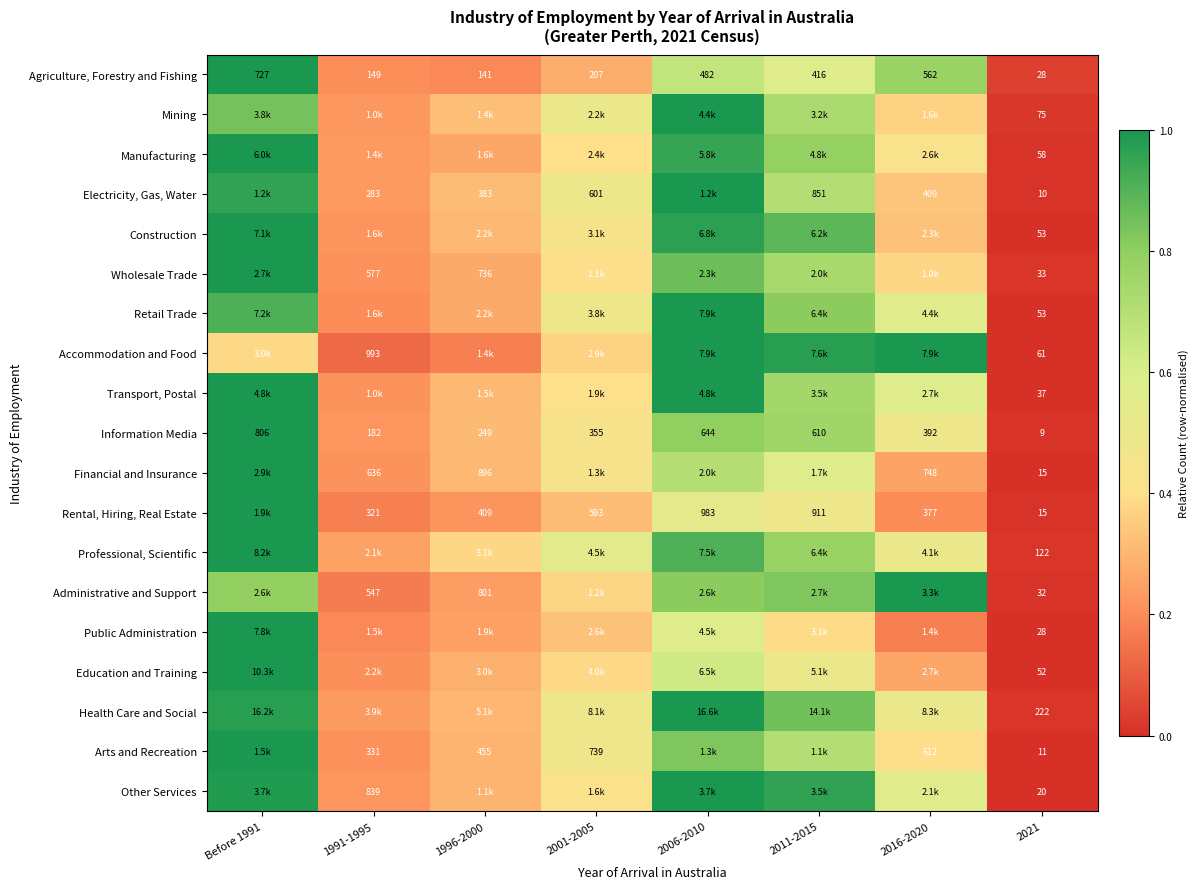

Between 2011-2015 and 2001-2005, which is larger?

2011-2015